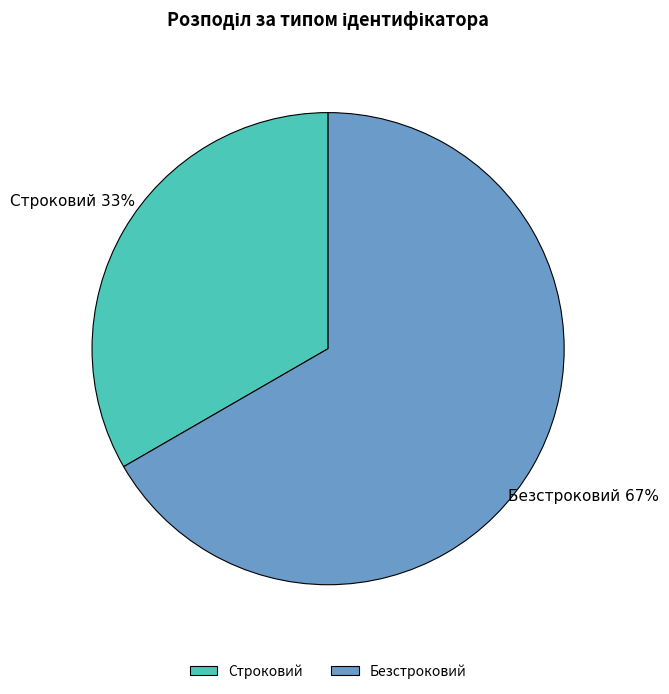

Is Безстроковий the majority of the pie?

Yes